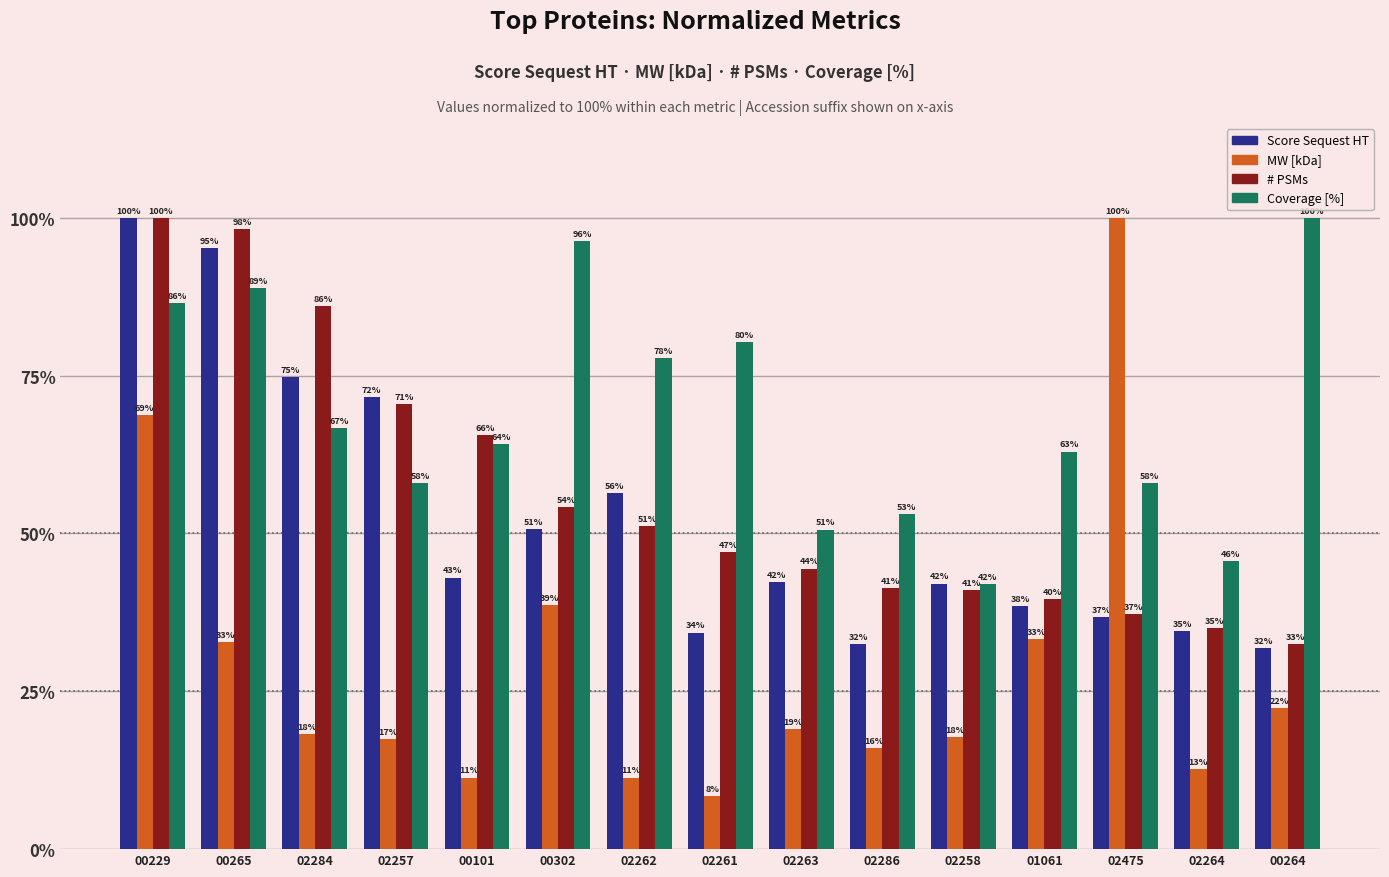

Where is MW [kDa] nearest to the value 54?

00229